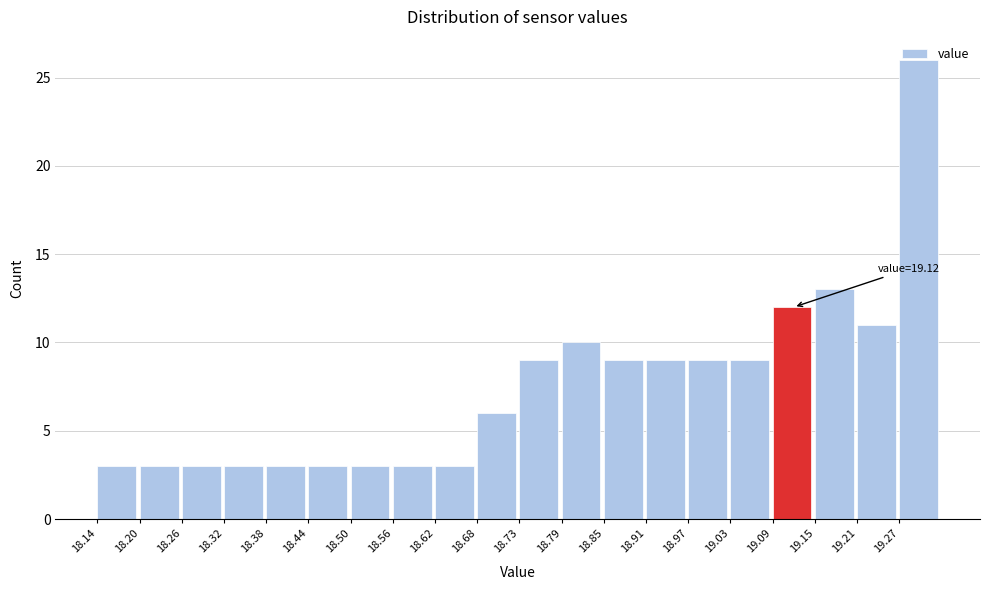

Which range on the x-axis has the tallest bar?

19.27 to 19.33